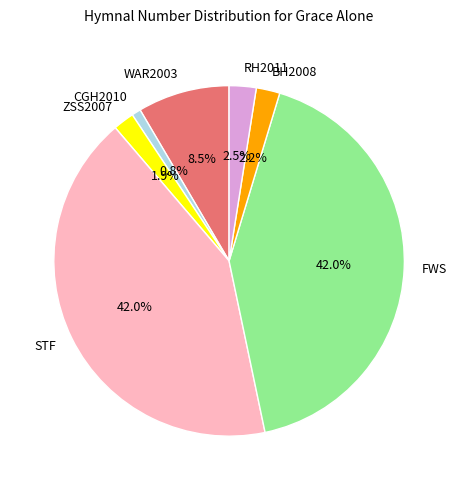

Which category has the smallest portion of the pie?

CGH2010